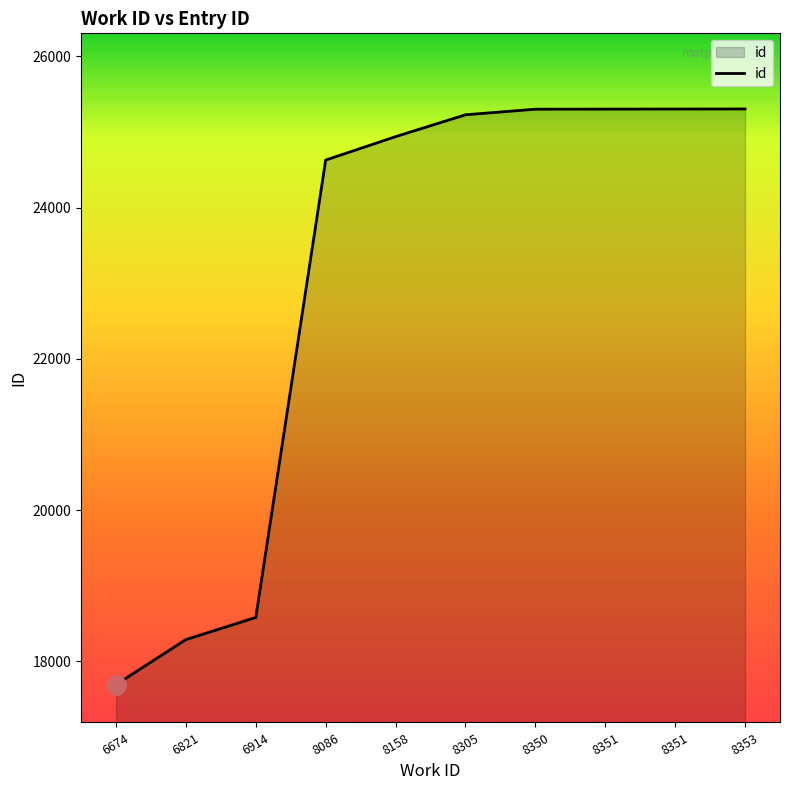

The chart shows a value of 17692 at 6674. True or false?

True